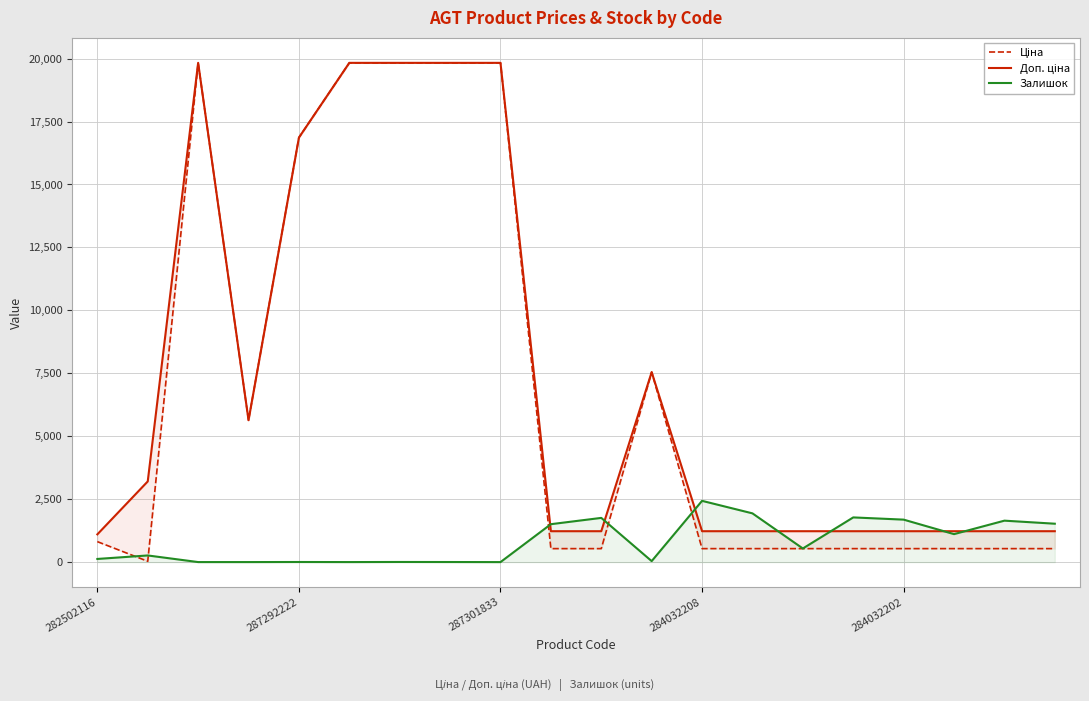

What is the highest value of the Залишок series?

2433